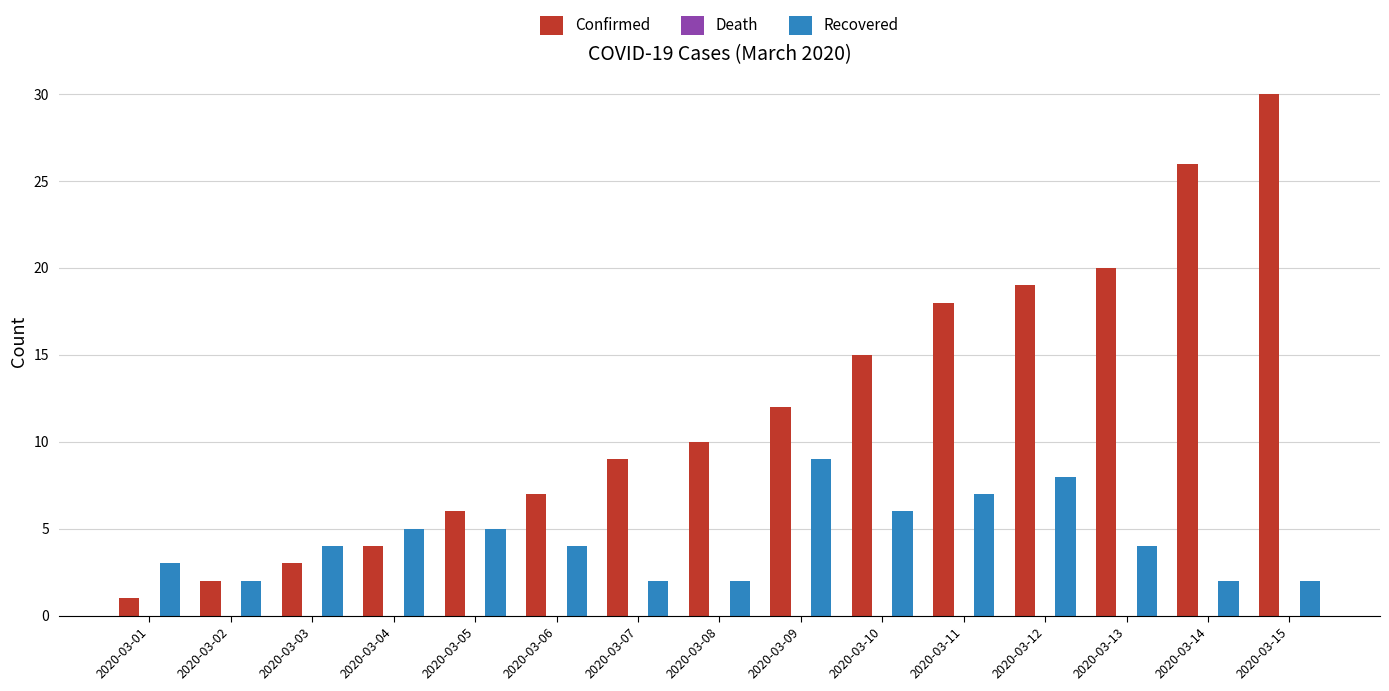

At which category is the sum across all series the highest?

2020-03-15